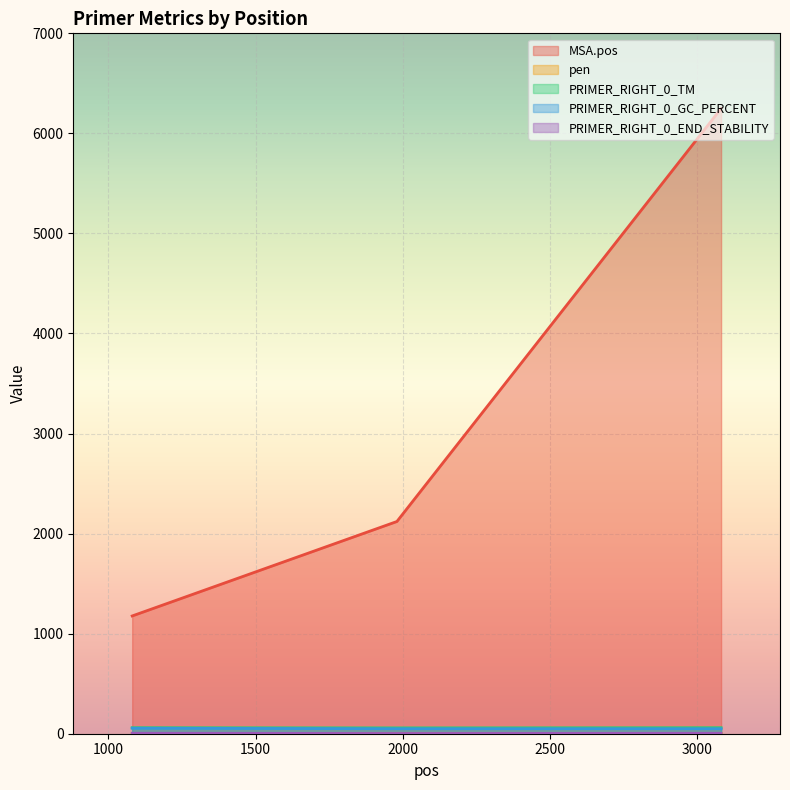

The value of PRIMER_RIGHT_0_END_STABILITY at 3081 is 6.4. True or false?

False